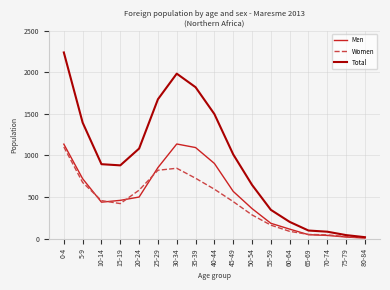

What is the sum of all Total values?

15917